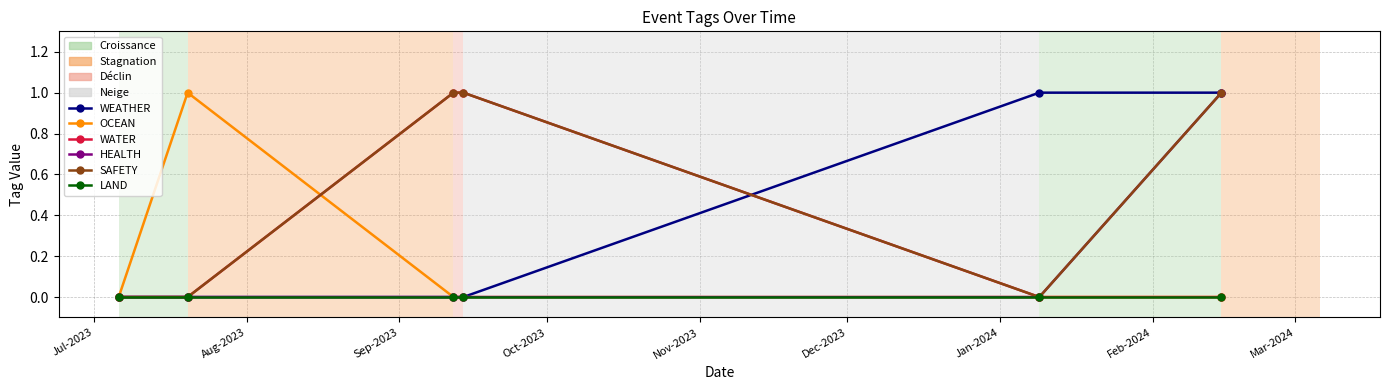

True or false: SAFETY has more than 2 interior local peaks.

False